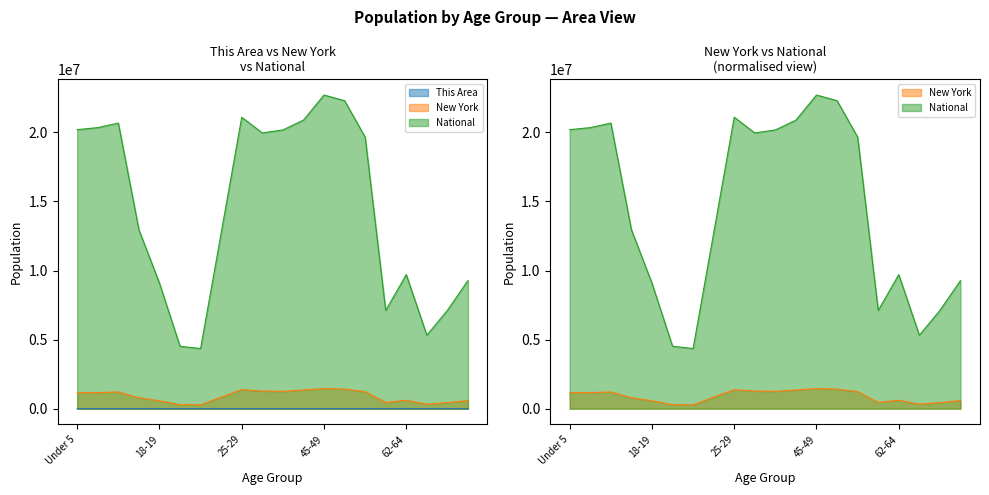

What is the greatest value displayed?

22708591